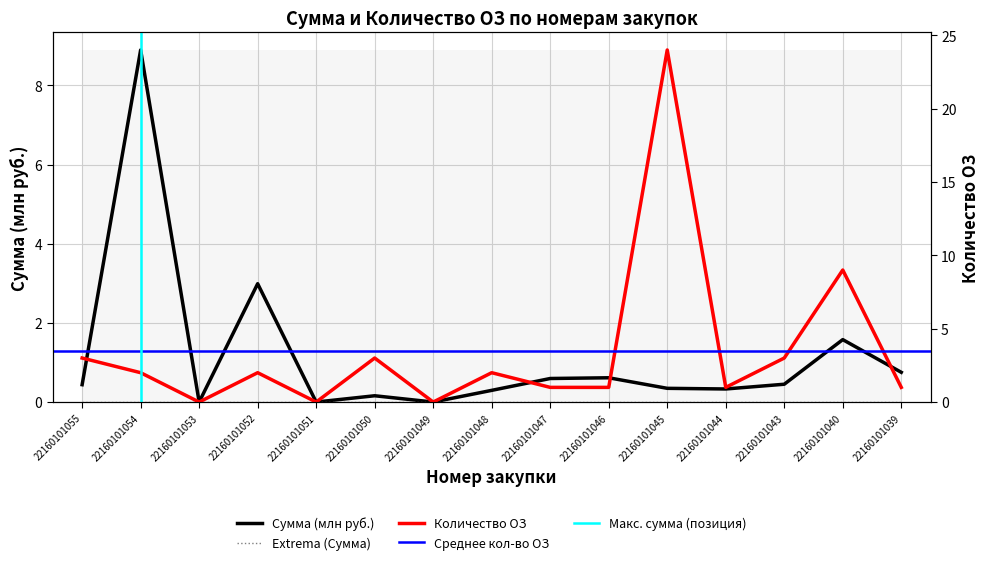

What is the difference between the Количество ОЗ values at 22160101040 and 22160101039?

8.0